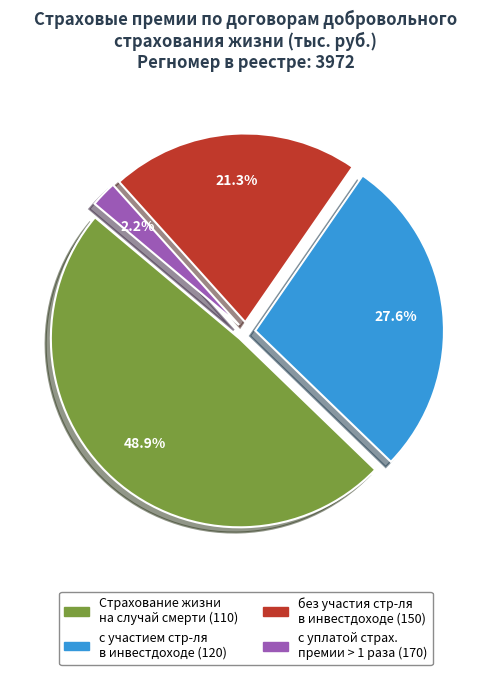

Is there a majority slice in this chart?

No